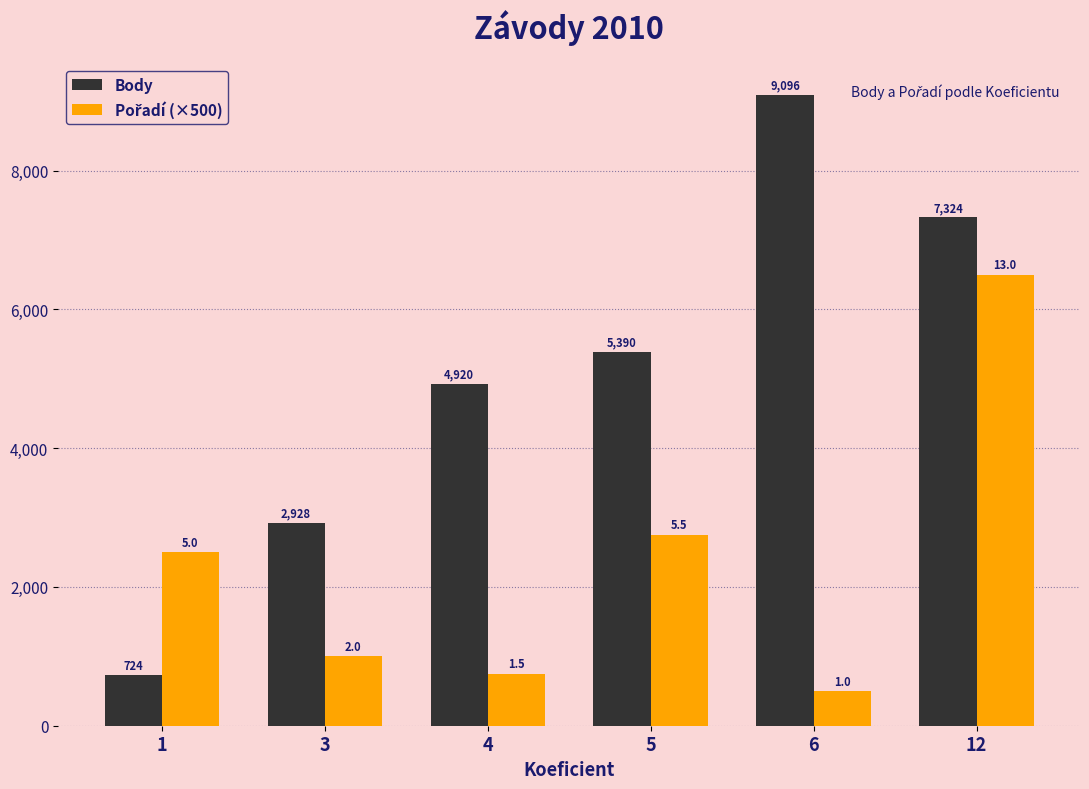

What is the lowest value of the Body series?

724.0